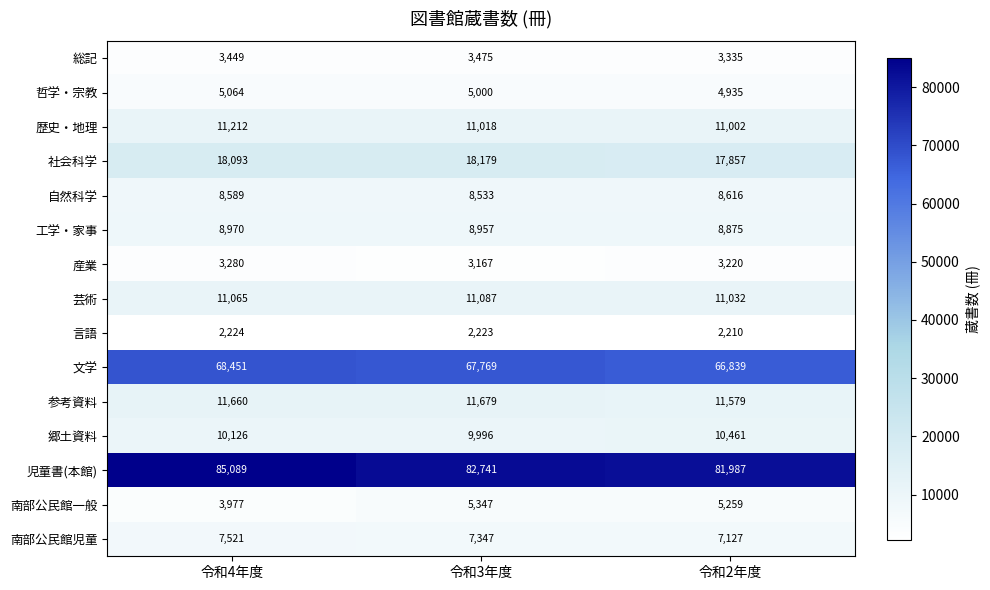

How many distinct data groups are displayed?

15